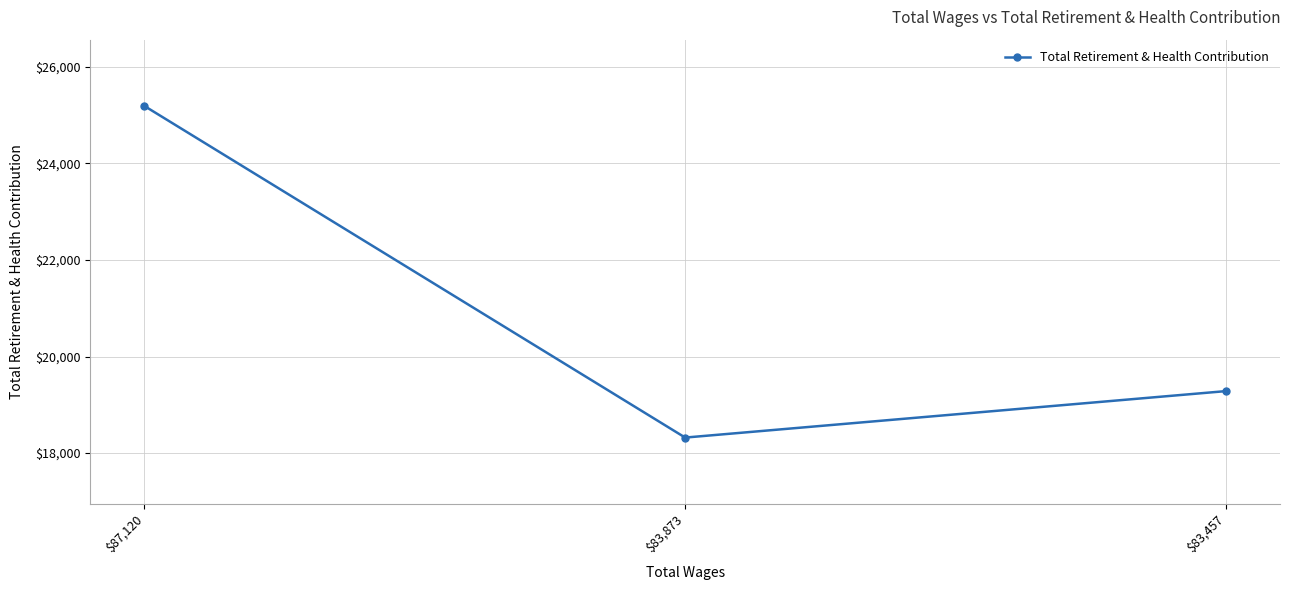

What is the average value?

20931